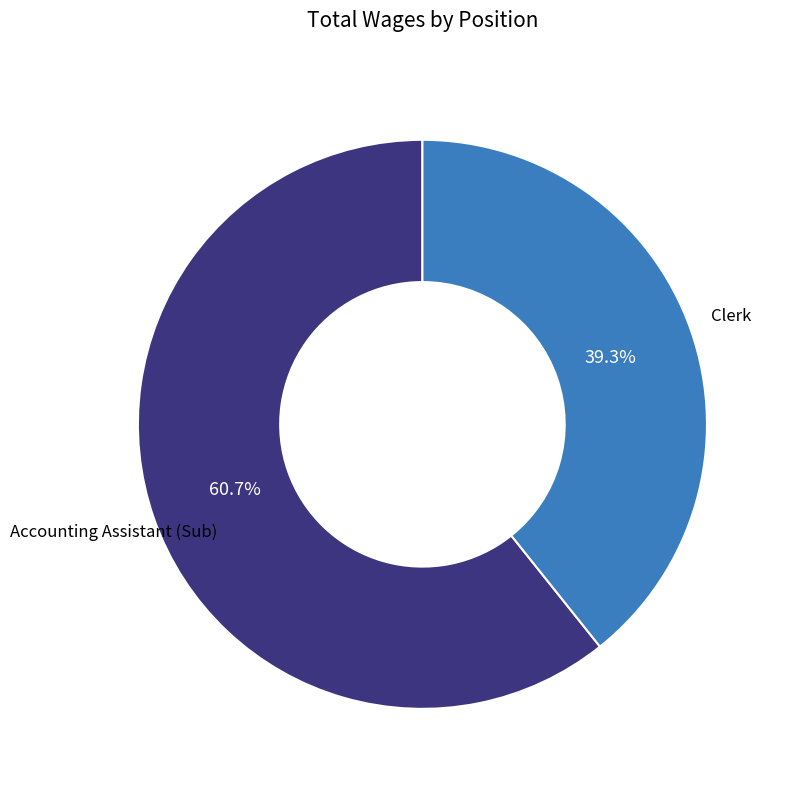

What is the ratio of the value at Clerk to the value at Accounting Assistant (Sub)?

0.6